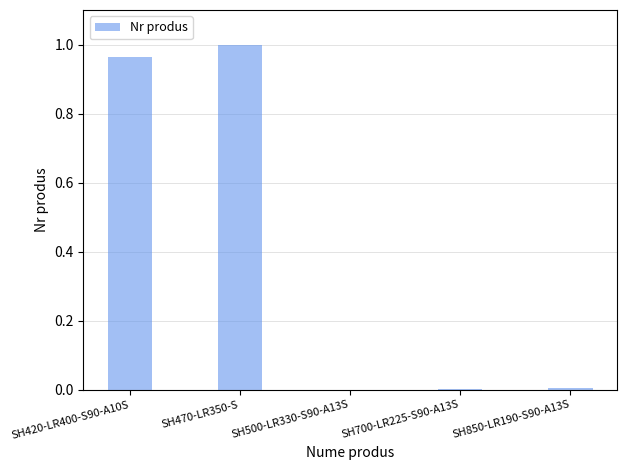

Between SH470-LR350-S and SH420-LR400-S90-A10S, which is larger?

SH470-LR350-S